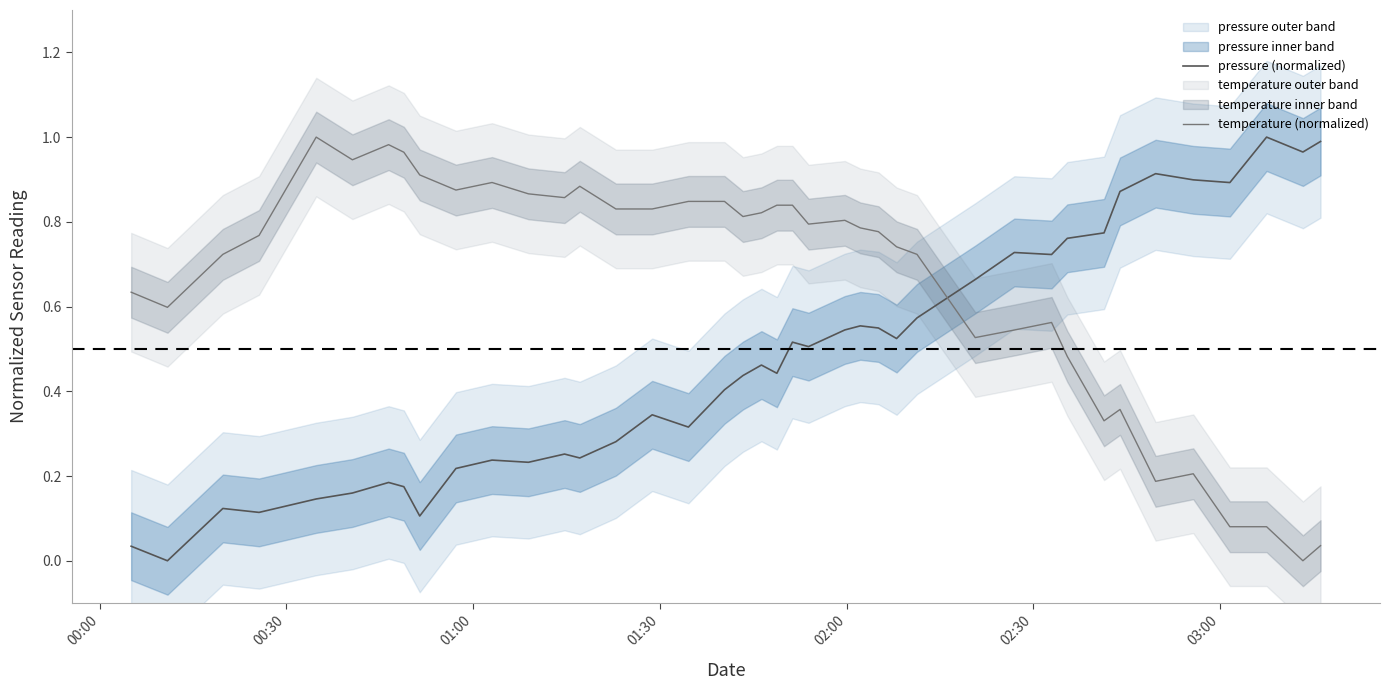

How many times do pressure (normalized) and temperature (normalized) cross each other?

1